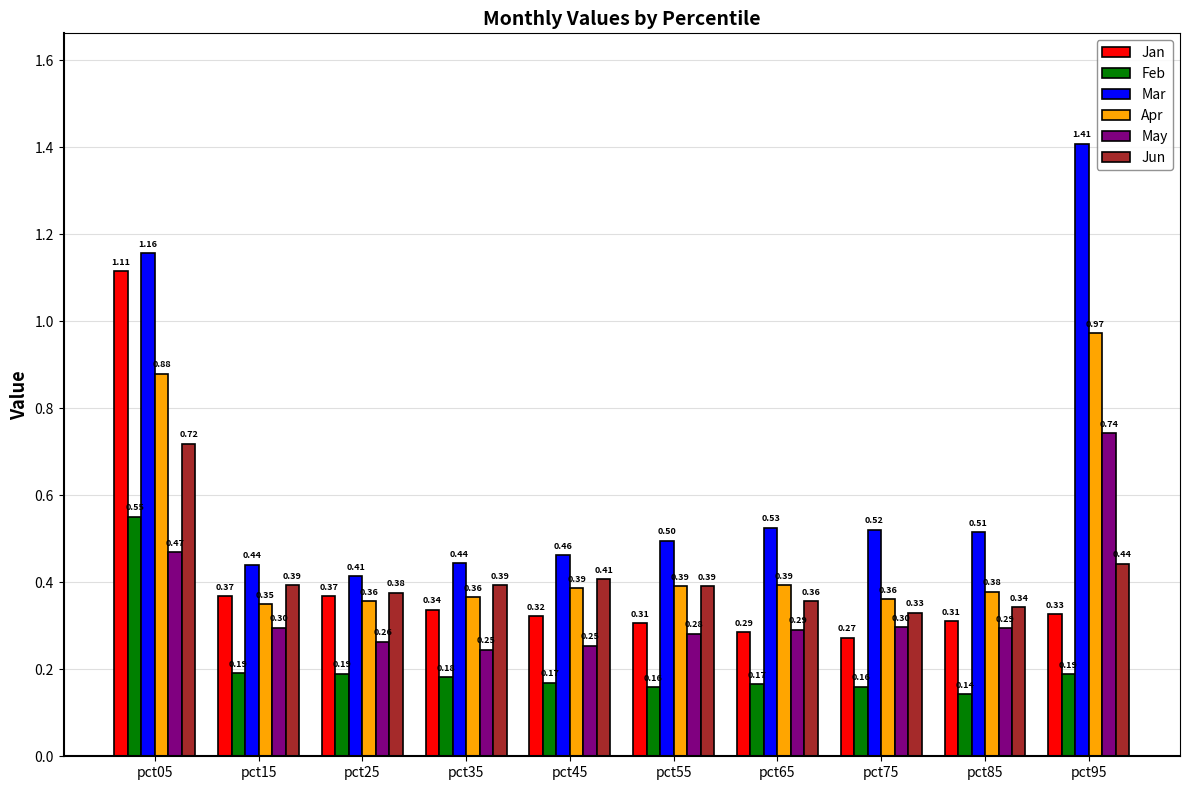

List the series in order of their peak value, highest first.

Mar, Jan, Apr, May, Jun, Feb